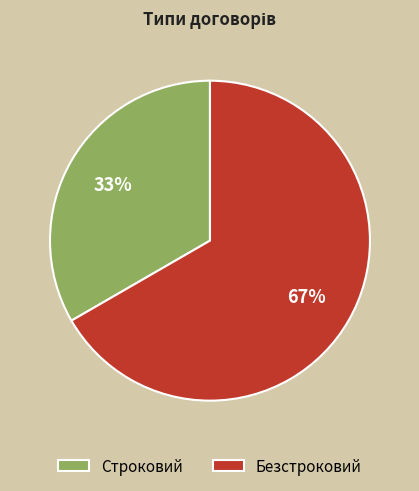

Count the number of slices in the pie.

2